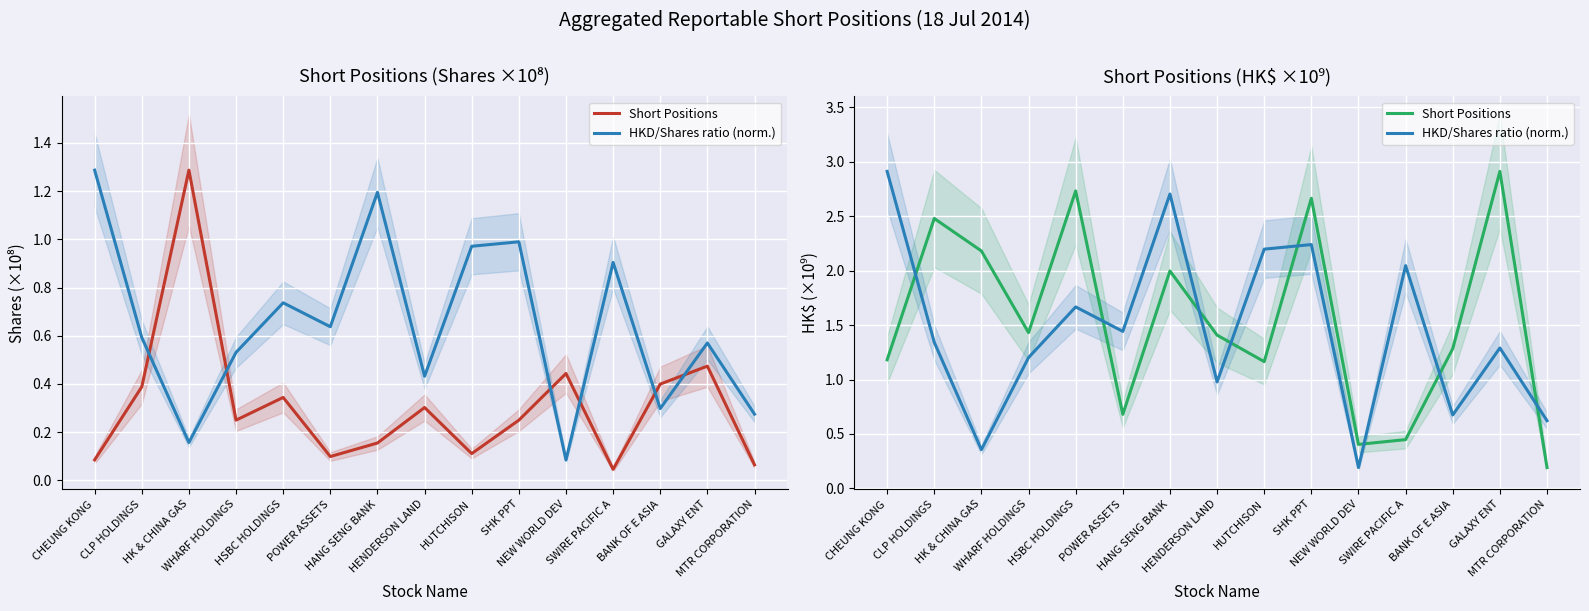

At which label does Short Positions first exceed 1?

CHEUNG KONG